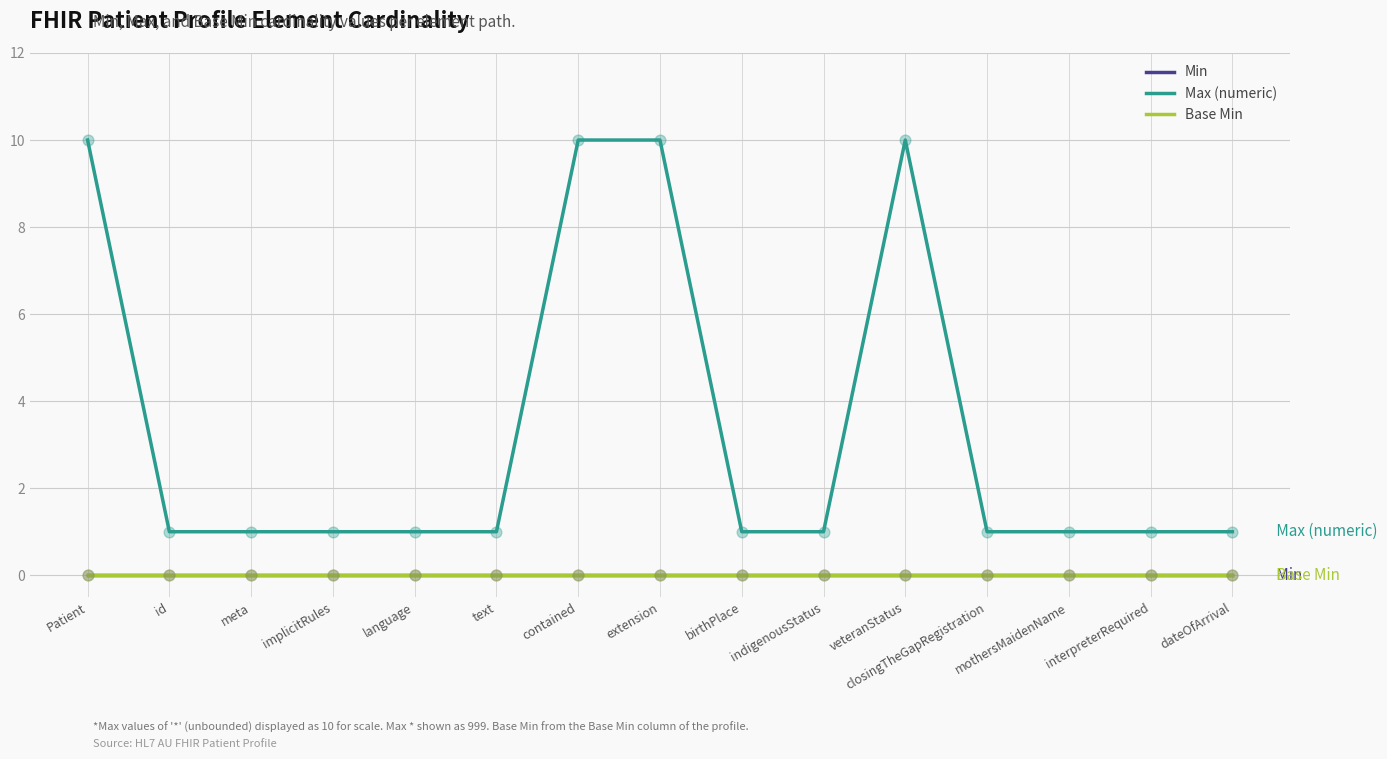

Does the chart have visible grid lines?

Yes